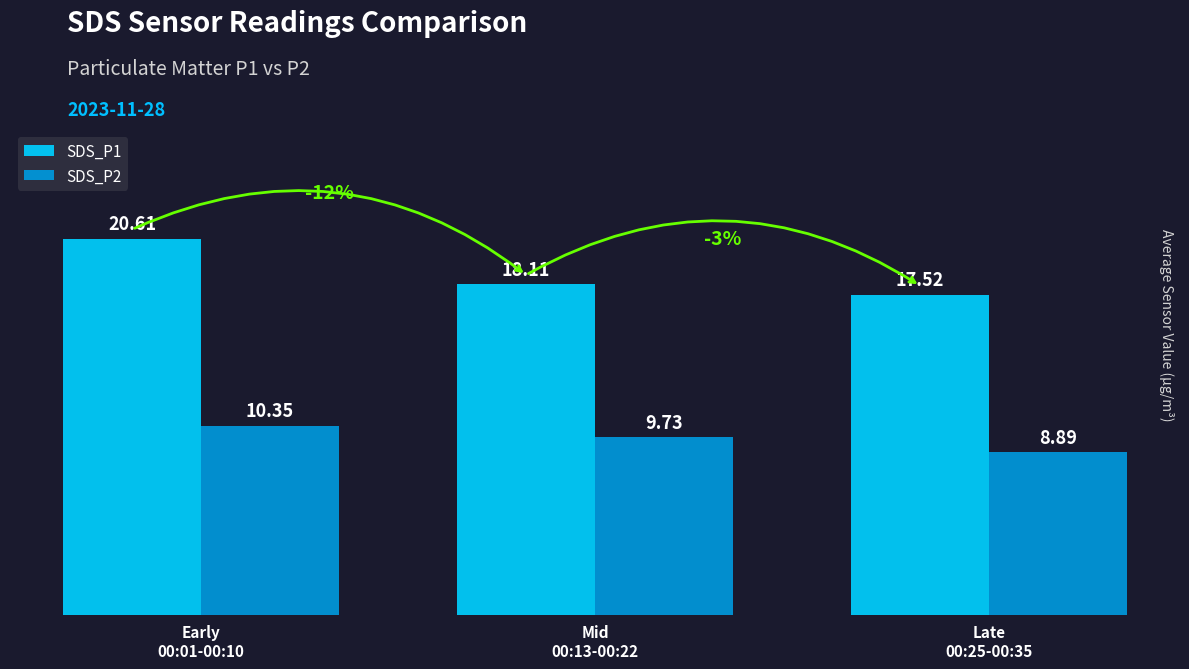

What is the difference between the maximum and minimum values in the SDS_P2 series?

1.5